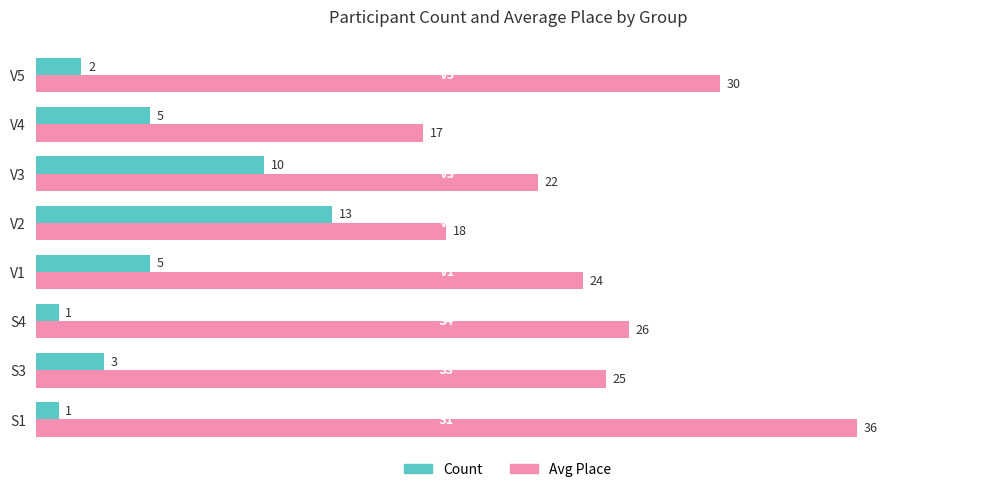

At how many categories does at least one series exceed 10?

8